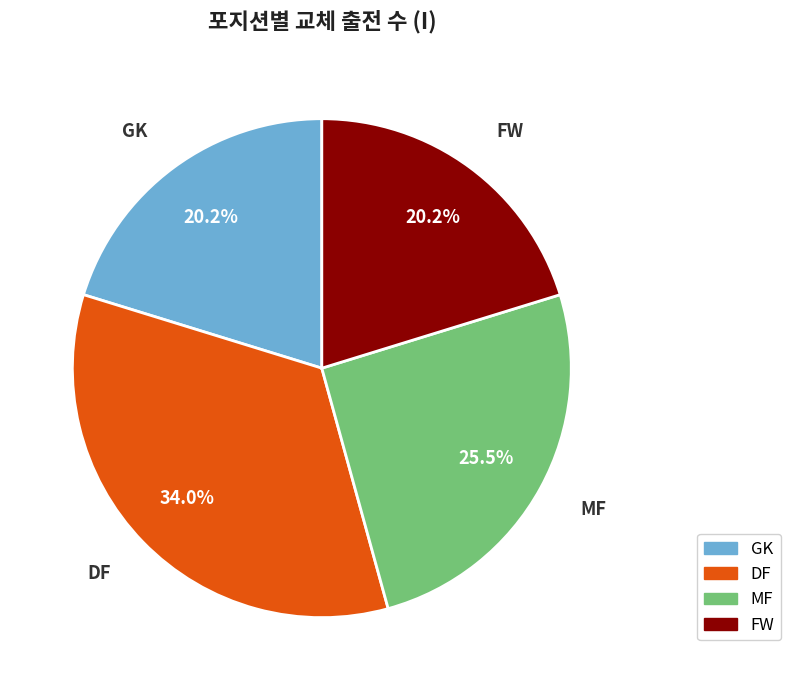

What percentage is the FW slice, to the nearest percent?

20%